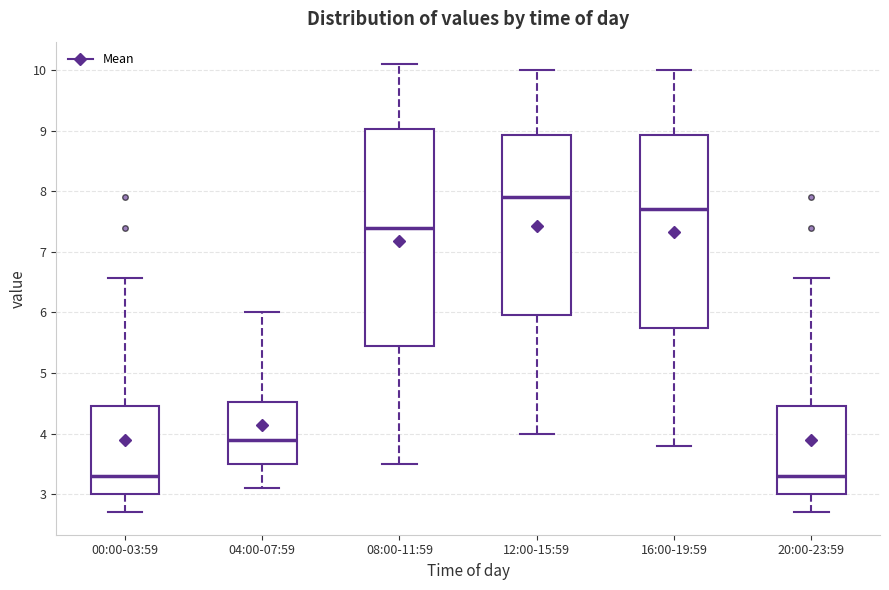

Reading left to right, read every box against the y-axis: the position of its median line, the range the box covers, and the ends of its whiskers. The values are not printed on the chart, so give them approximately, as read against the axis.

00:00-03:59: median 3.3, box 3.0 to 4.5, whiskers 2.7 to 6.6
04:00-07:59: median 3.9, box 3.5 to 4.5, whiskers 3.1 to 6.0
08:00-11:59: median 7.4, box 5.5 to 9.0, whiskers 3.5 to 10.1
12:00-15:59: median 7.9, box 6.0 to 8.9, whiskers 4.0 to 10.0
16:00-19:59: median 7.7, box 5.8 to 8.9, whiskers 3.8 to 10.0
20:00-23:59: median 3.3, box 3.0 to 4.5, whiskers 2.7 to 6.6